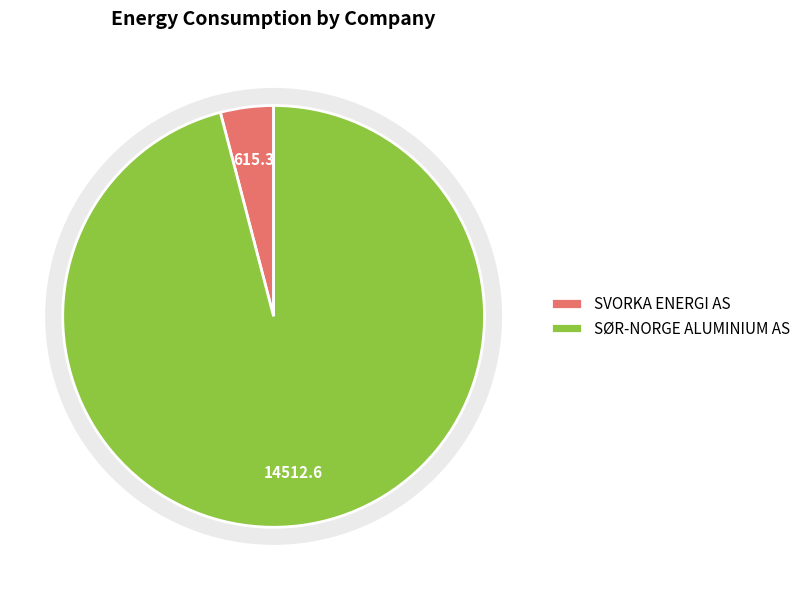

Approximately how many times larger is the value at SØR-NORGE ALUMINIUM AS compared to SVORKA ENERGI AS?

23.6